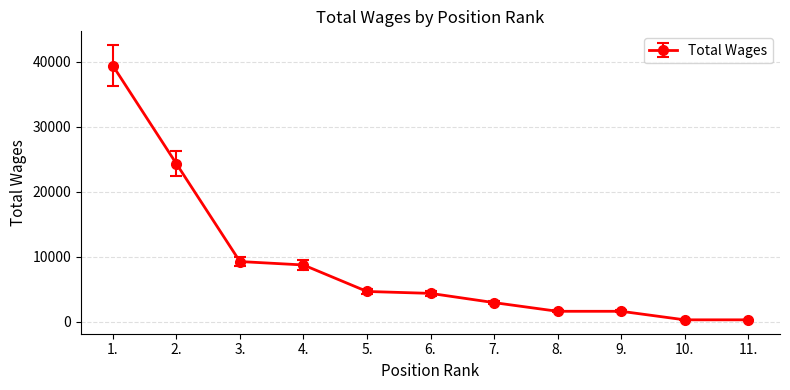

True or false: the data has more than 2 interior local peaks.

False